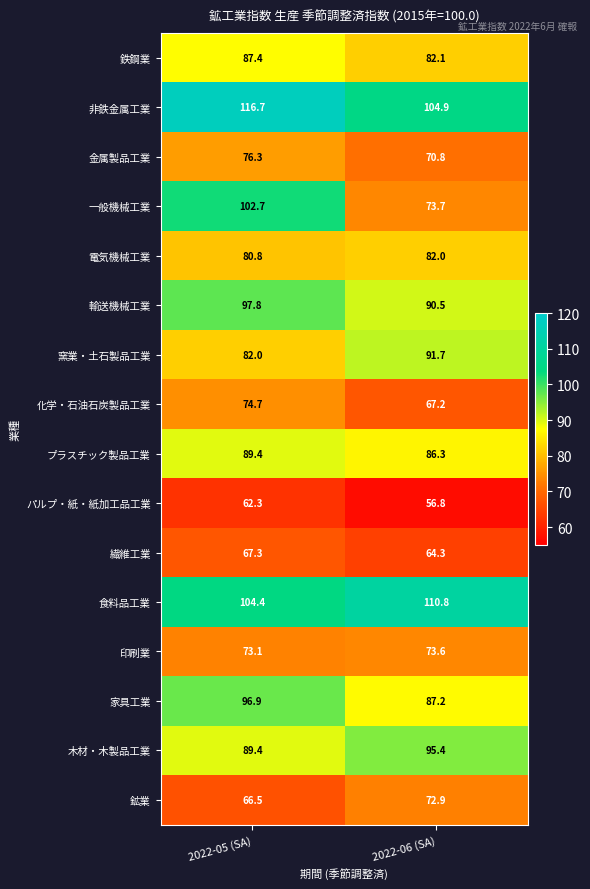

What is the total value across all series at 2022-06 (SA)?

1310.2